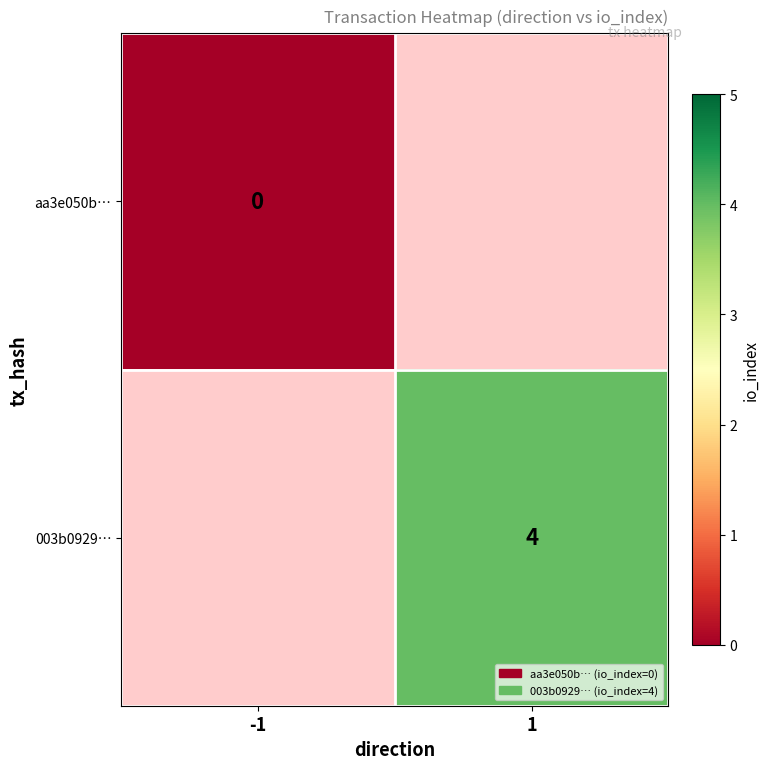

How many distinct data groups are displayed?

2